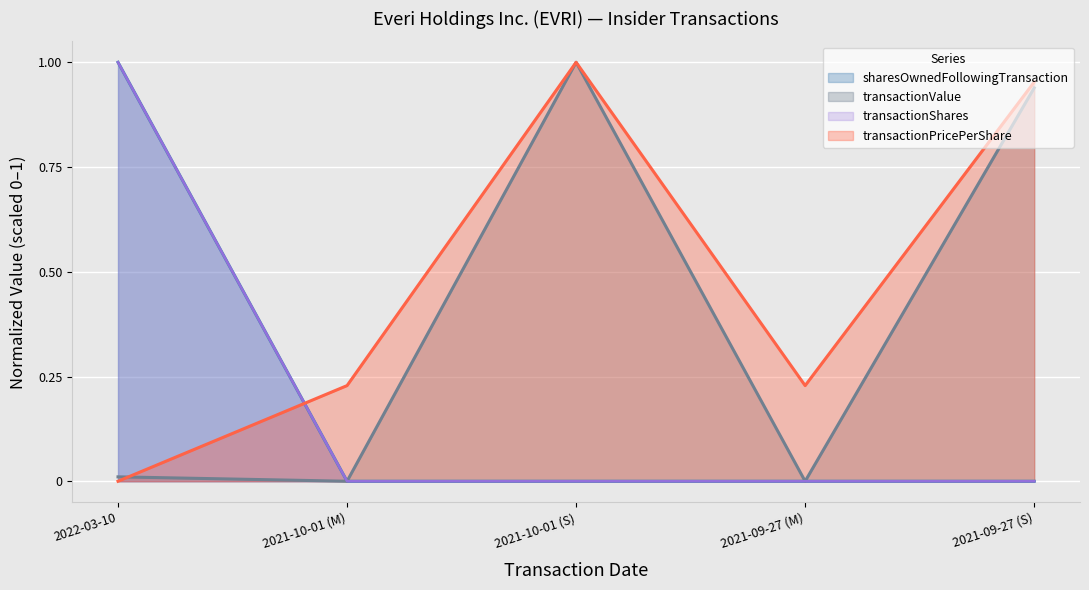

What is the spread (max minus min) of values at 2021-10-01 (M)?

0.2